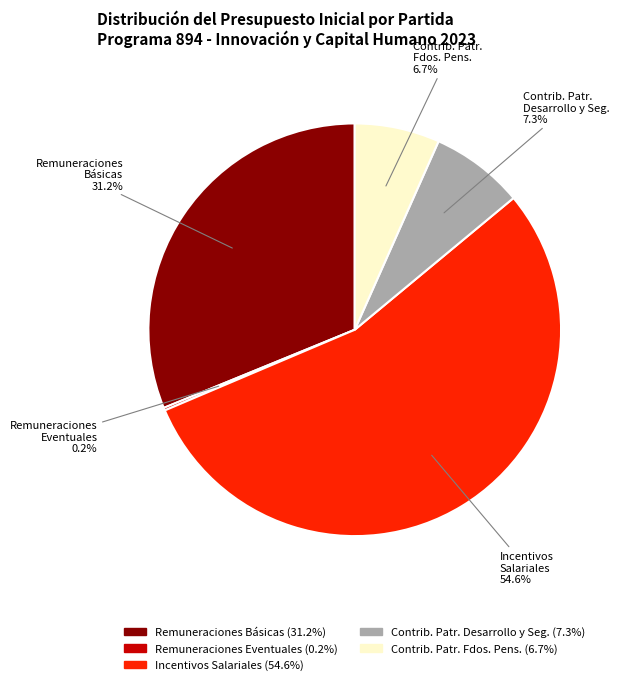

Is there a majority slice in this chart?

Yes